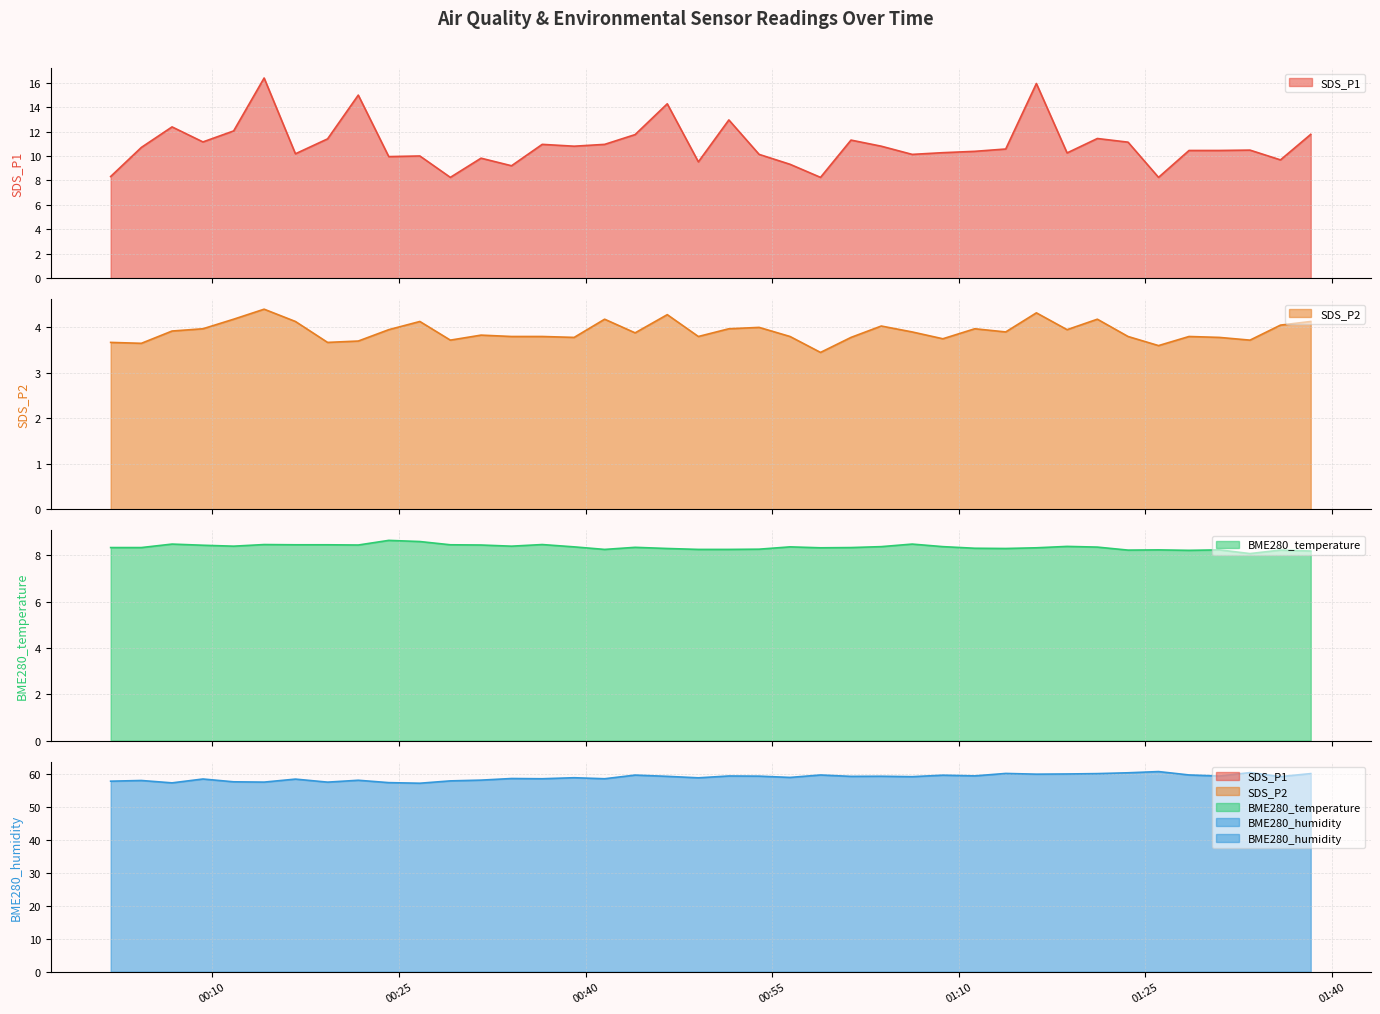

How many distinct data groups are displayed?

4